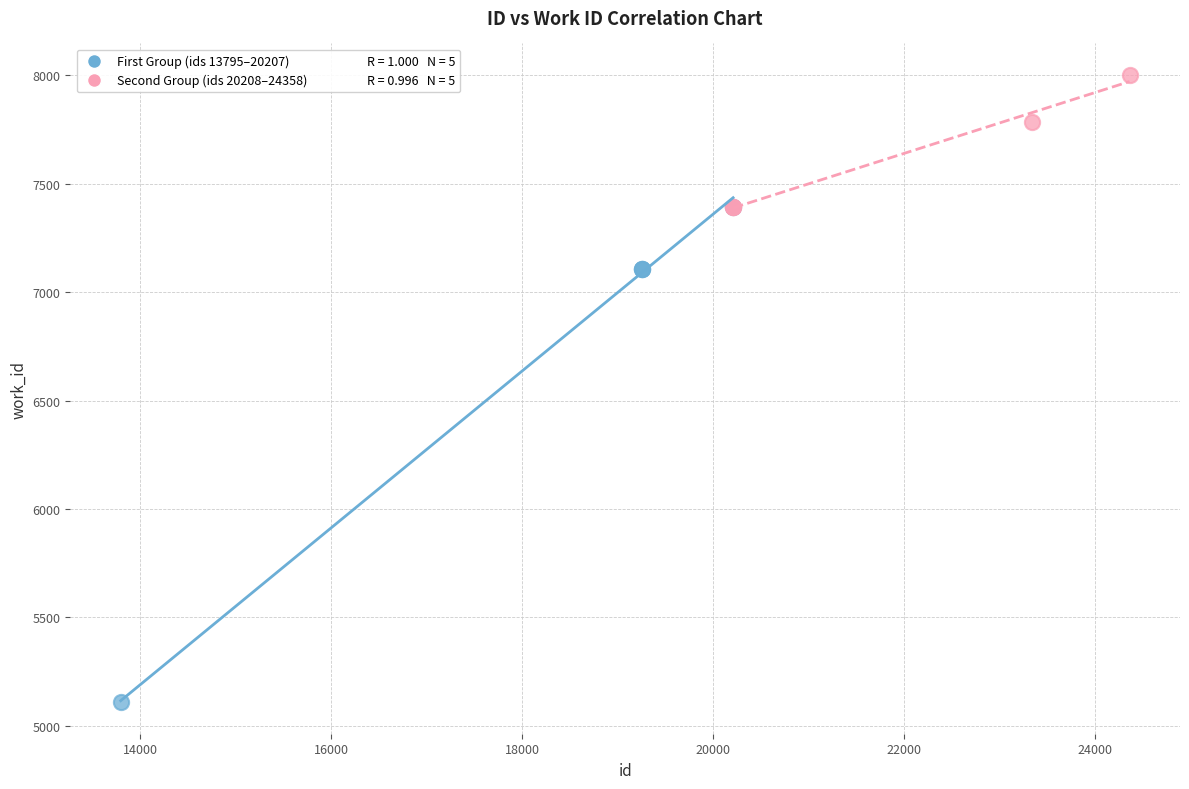

Which series reaches the minimum Y coordinate?

First Group (ids 13795–20207)